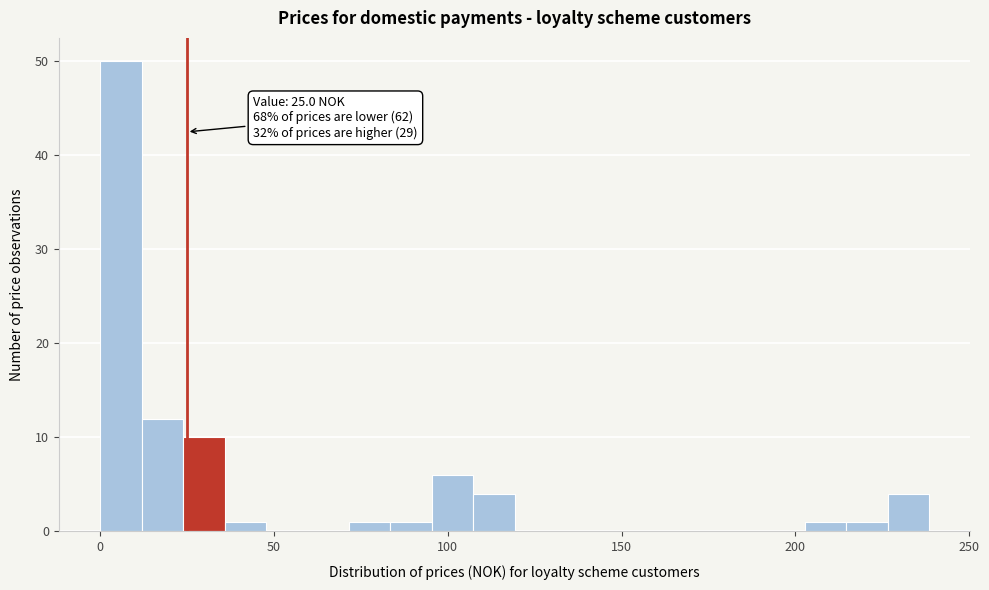

Read against the x-axis, roughly where is the centre of the tallest bar?

5